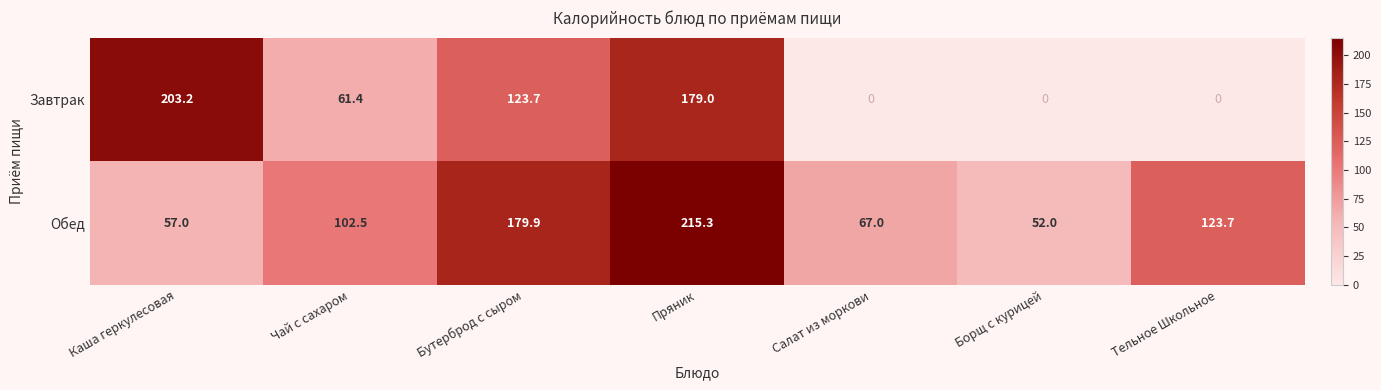

Count the Завтрак values in the range 0 to 179.

6